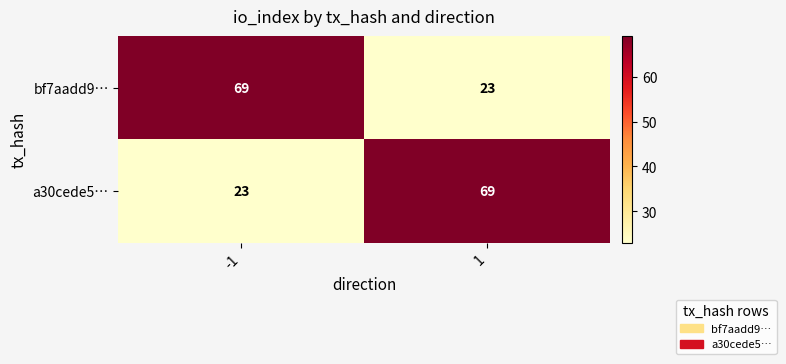

Is it true that a30cede5… equals 69 at 1?

True